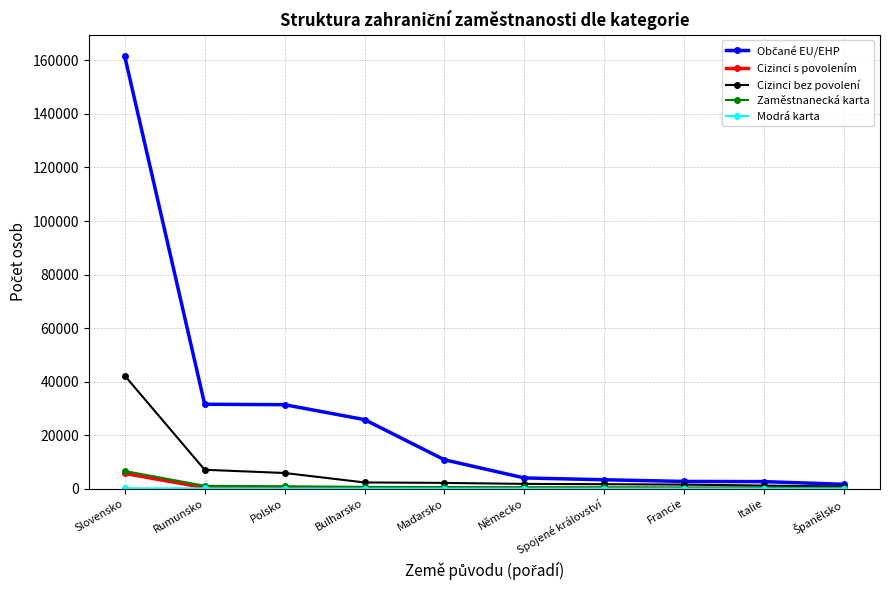

Is the value of Zaměstnanecká karta at Francie greater than the value of Cizinci s povolením at Slovensko?

No